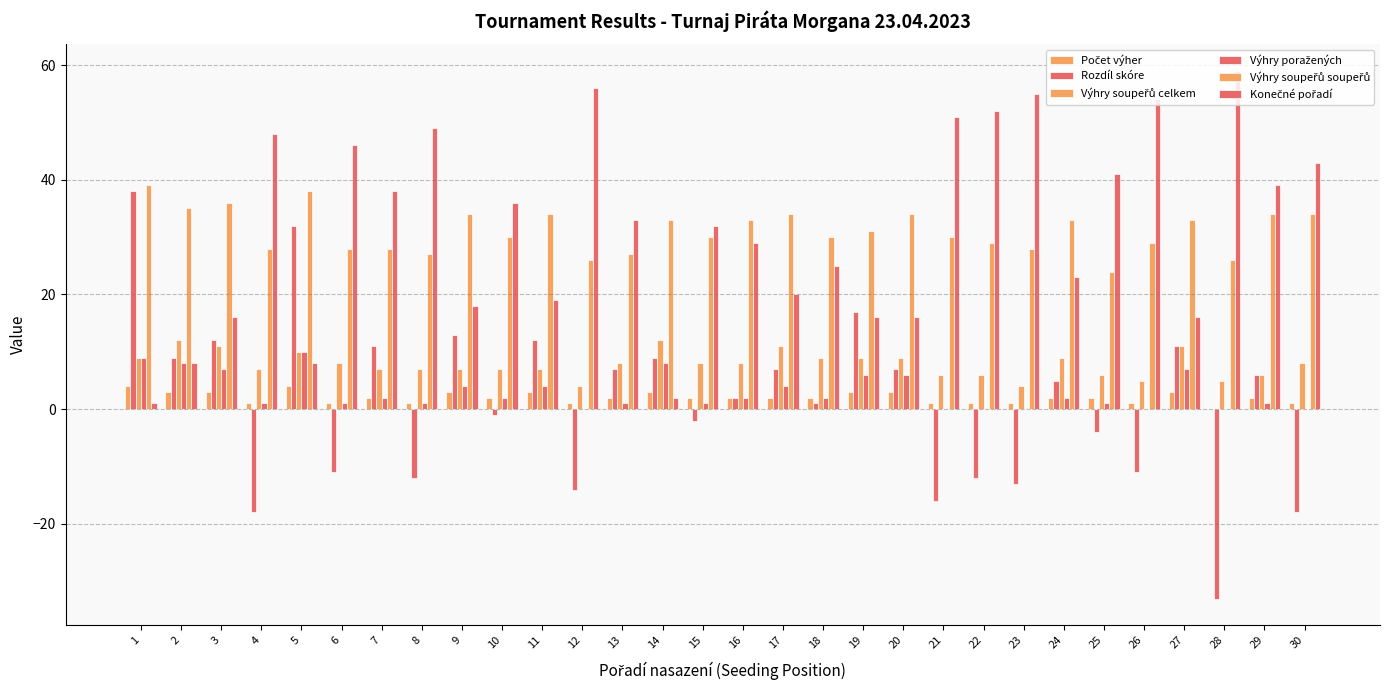

Are the bars grouped side by side (vs. stacked)?

Yes